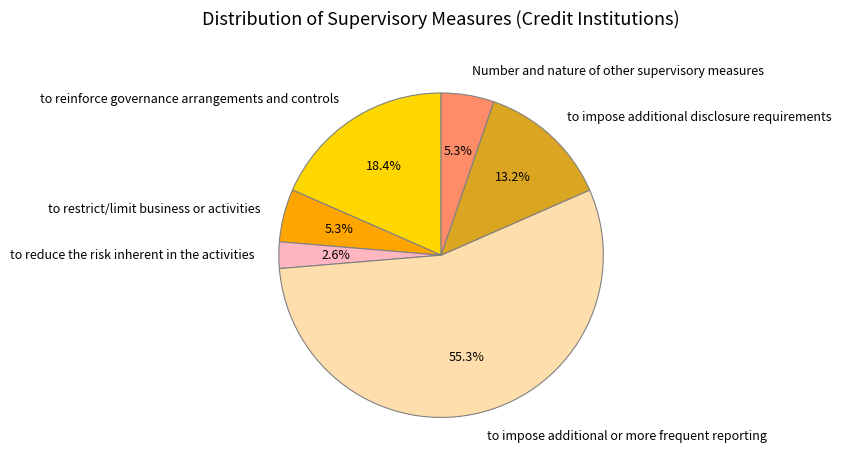

Count the number of slices in the pie.

6